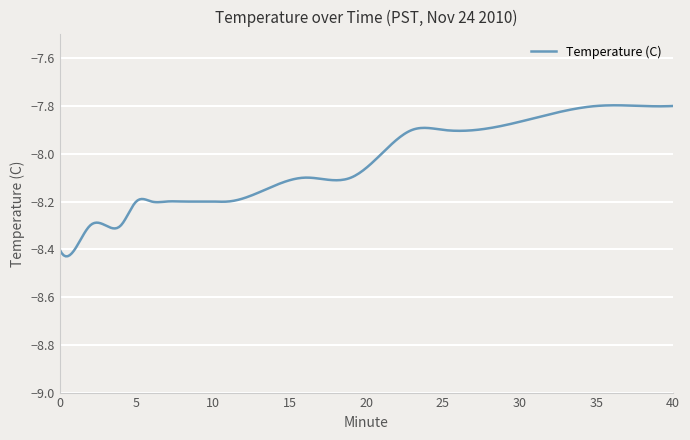

What is the difference between the maximum and minimum values?

0.6